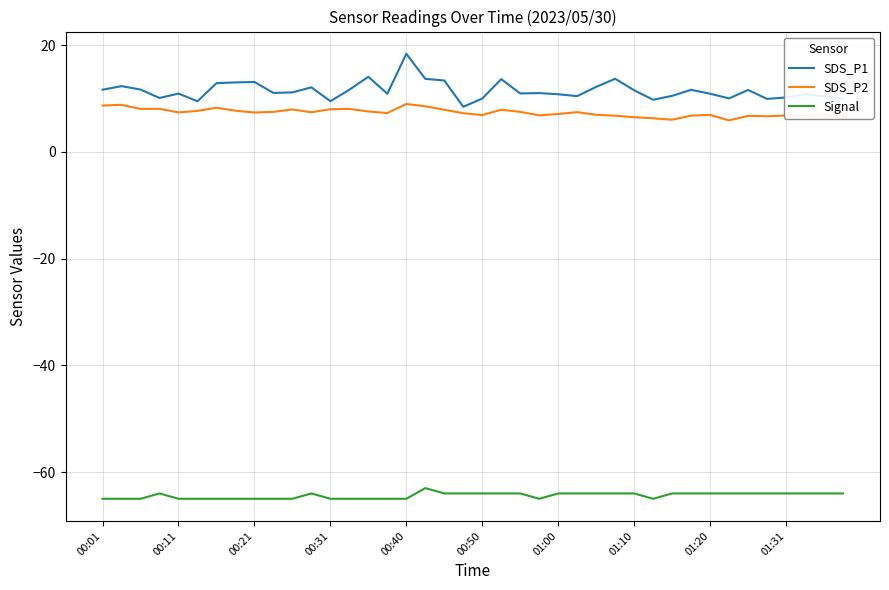

Which series has the largest total across all categories?

SDS_P1